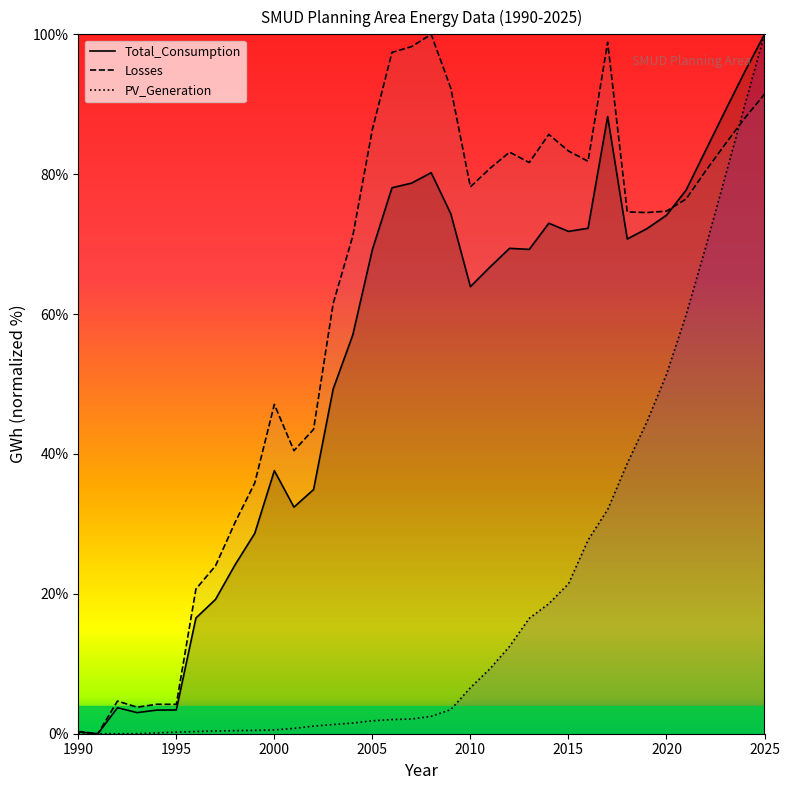

What is the total value across all series at 2022?

233.5